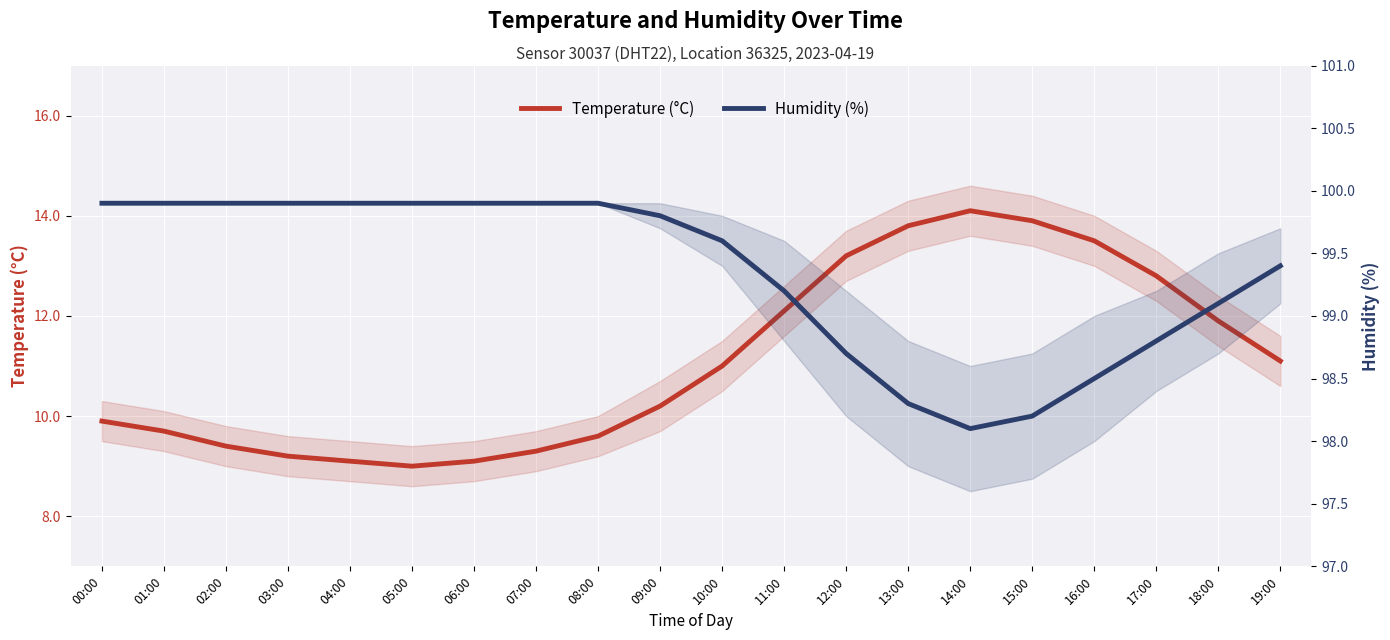

At which category is the sum across all series the highest?

14:00